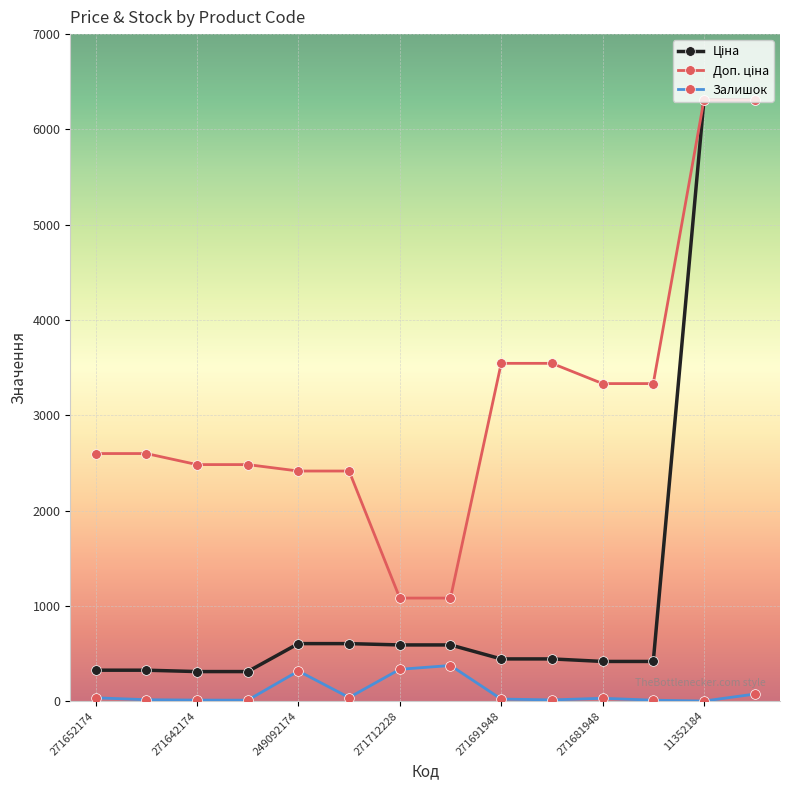

Which series has the largest total across all categories?

Доп. ціна